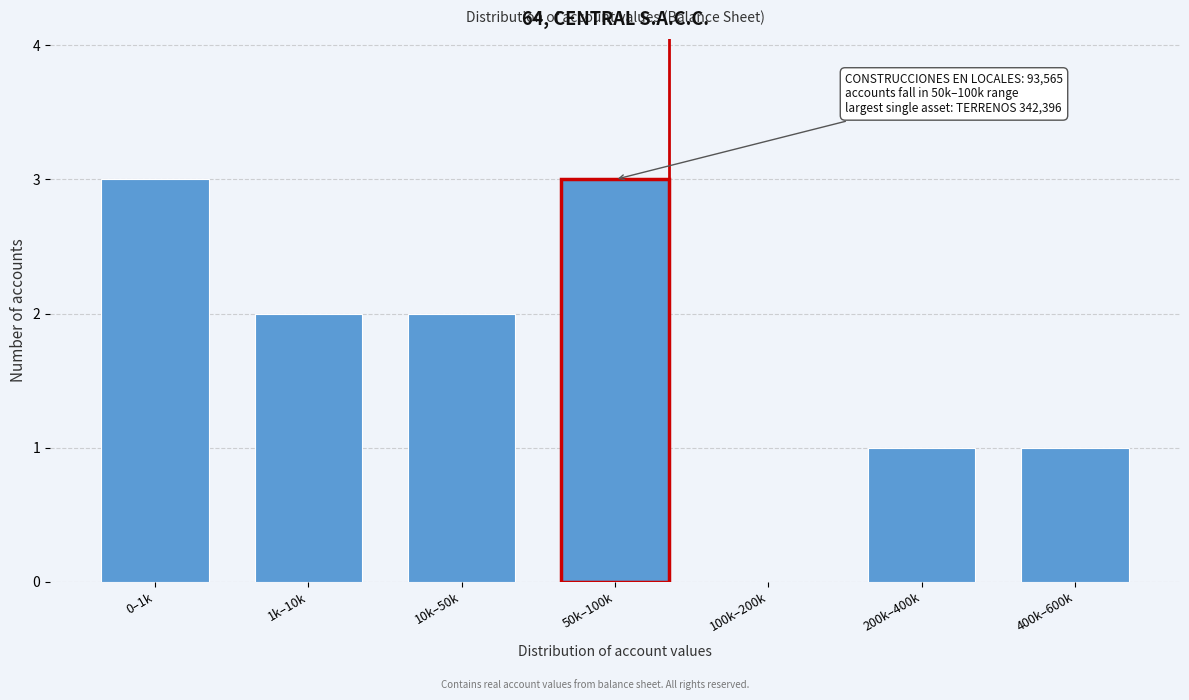

Reading left to right, extract all data points from this chart.

0–1k=3	1k–10k=2	10k–50k=2	50k–100k=3	100k–200k=0	200k–400k=1	400k–600k=1